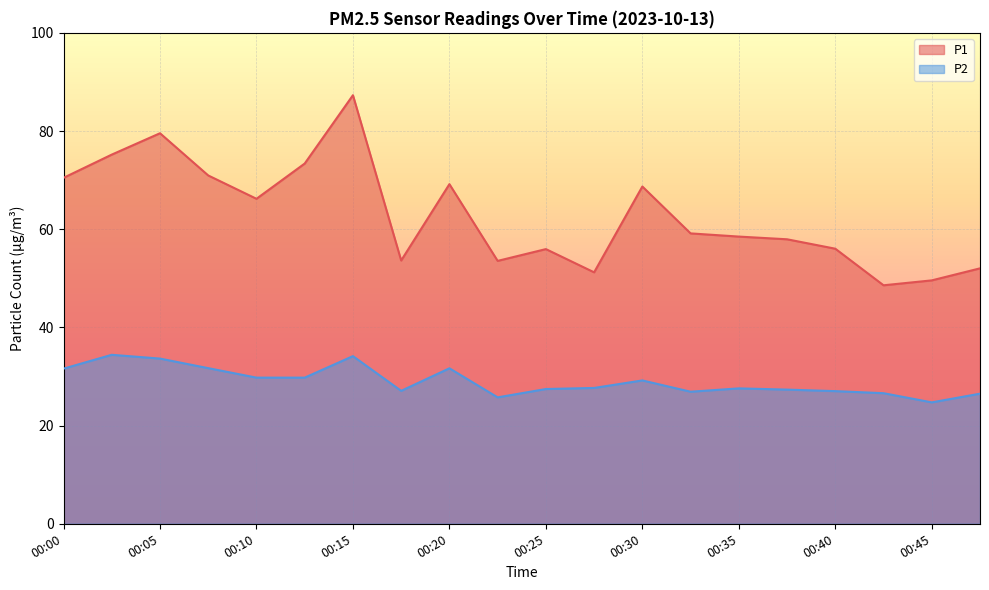

Reading left to right, transcribe all the data shown in this chart.

P1: 70.5	75.2	79.5	71.0	66.2	73.4	87.3	53.6	69.2	53.5	56.0	51.2	68.7	59.1	58.5	58.0	56.0	48.6	49.6	52.0
P2: 31.6	34.4	33.6	31.7	29.8	29.8	34.1	27.1	31.7	25.8	27.4	27.7	29.2	26.9	27.6	27.3	27.0	26.6	24.7	26.5